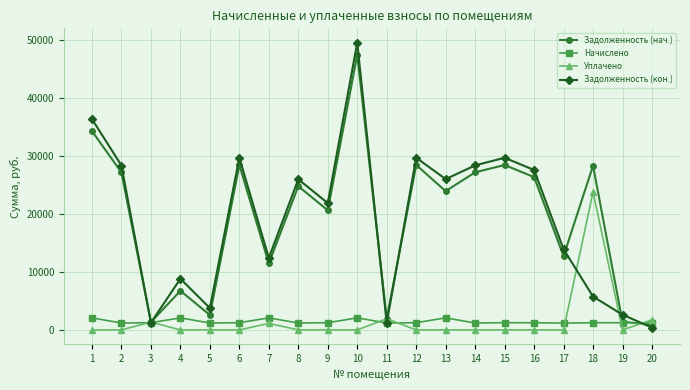

What is the greatest value displayed?

49606.4